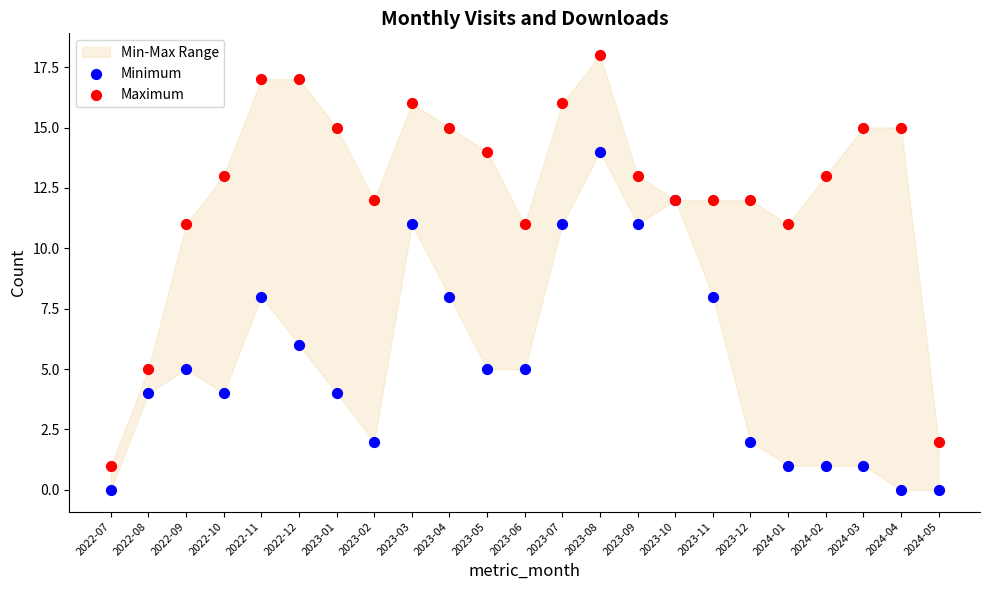

Which series has the widest spread of Y values?

Maximum